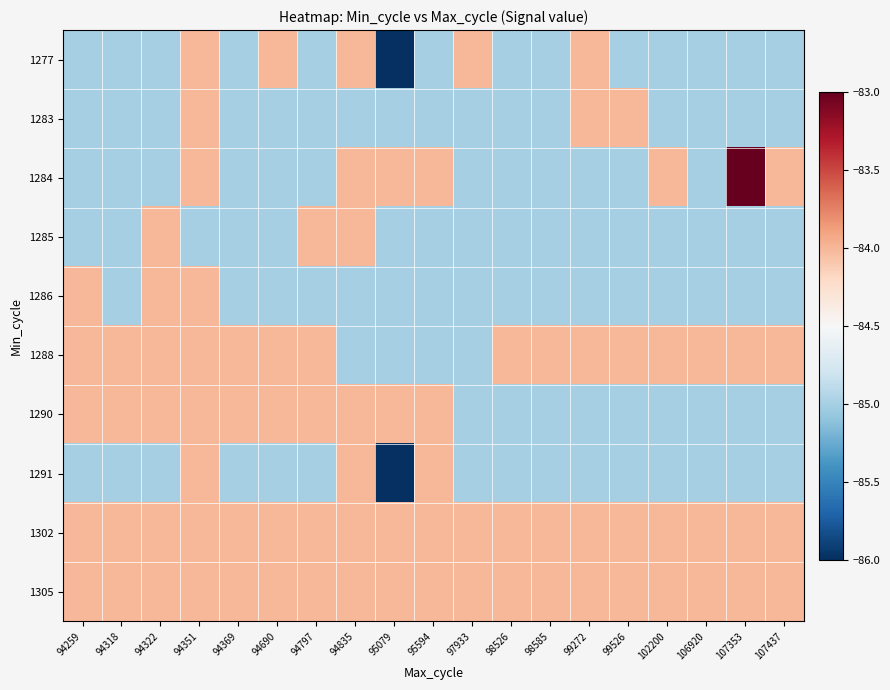

Reading right to left, list all the values displayed in this chart.

1277: 107437=-0.3	107353=-0.3	106920=-0.3	102200=-0.3	99526=-0.3	99272=0.3	98585=-0.3	98526=-0.3	97933=0.3	95594=-0.3	95079=-1.0	94835=0.3	94797=-0.3	94690=0.3	94369=-0.3	94351=0.3	94322=-0.3	94318=-0.3	94259=-0.3
1283: 107437=-0.3	107353=-0.3	106920=-0.3	102200=-0.3	99526=0.3	99272=0.3	98585=-0.3	98526=-0.3	97933=-0.3	95594=-0.3	95079=-0.3	94835=-0.3	94797=-0.3	94690=-0.3	94369=-0.3	94351=0.3	94322=-0.3	94318=-0.3	94259=-0.3
1284: 107437=0.3	107353=1.0	106920=-0.3	102200=0.3	99526=-0.3	99272=-0.3	98585=-0.3	98526=-0.3	97933=-0.3	95594=0.3	95079=0.3	94835=0.3	94797=-0.3	94690=-0.3	94369=-0.3	94351=0.3	94322=-0.3	94318=-0.3	94259=-0.3
1285: 107437=-0.3	107353=-0.3	106920=-0.3	102200=-0.3	99526=-0.3	99272=-0.3	98585=-0.3	98526=-0.3	97933=-0.3	95594=-0.3	95079=-0.3	94835=0.3	94797=0.3	94690=-0.3	94369=-0.3	94351=-0.3	94322=0.3	94318=-0.3	94259=-0.3
1286: 107437=-0.3	107353=-0.3	106920=-0.3	102200=-0.3	99526=-0.3	99272=-0.3	98585=-0.3	98526=-0.3	97933=-0.3	95594=-0.3	95079=-0.3	94835=-0.3	94797=-0.3	94690=-0.3	94369=-0.3	94351=0.3	94322=0.3	94318=-0.3	94259=0.3
1288: 107437=0.3	107353=0.3	106920=0.3	102200=0.3	99526=0.3	99272=0.3	98585=0.3	98526=0.3	97933=-0.3	95594=-0.3	95079=-0.3	94835=-0.3	94797=0.3	94690=0.3	94369=0.3	94351=0.3	94322=0.3	94318=0.3	94259=0.3
1290: 107437=-0.3	107353=-0.3	106920=-0.3	102200=-0.3	99526=-0.3	99272=-0.3	98585=-0.3	98526=-0.3	97933=-0.3	95594=0.3	95079=0.3	94835=0.3	94797=0.3	94690=0.3	94369=0.3	94351=0.3	94322=0.3	94318=0.3	94259=0.3
1291: 107437=-0.3	107353=-0.3	106920=-0.3	102200=-0.3	99526=-0.3	99272=-0.3	98585=-0.3	98526=-0.3	97933=-0.3	95594=0.3	95079=-1.0	94835=0.3	94797=-0.3	94690=-0.3	94369=-0.3	94351=0.3	94322=-0.3	94318=-0.3	94259=-0.3
1302: 107437=0.3	107353=0.3	106920=0.3	102200=0.3	99526=0.3	99272=0.3	98585=0.3	98526=0.3	97933=0.3	95594=0.3	95079=0.3	94835=0.3	94797=0.3	94690=0.3	94369=0.3	94351=0.3	94322=0.3	94318=0.3	94259=0.3
1305: 107437=0.3	107353=0.3	106920=0.3	102200=0.3	99526=0.3	99272=0.3	98585=0.3	98526=0.3	97933=0.3	95594=0.3	95079=0.3	94835=0.3	94797=0.3	94690=0.3	94369=0.3	94351=0.3	94322=0.3	94318=0.3	94259=0.3